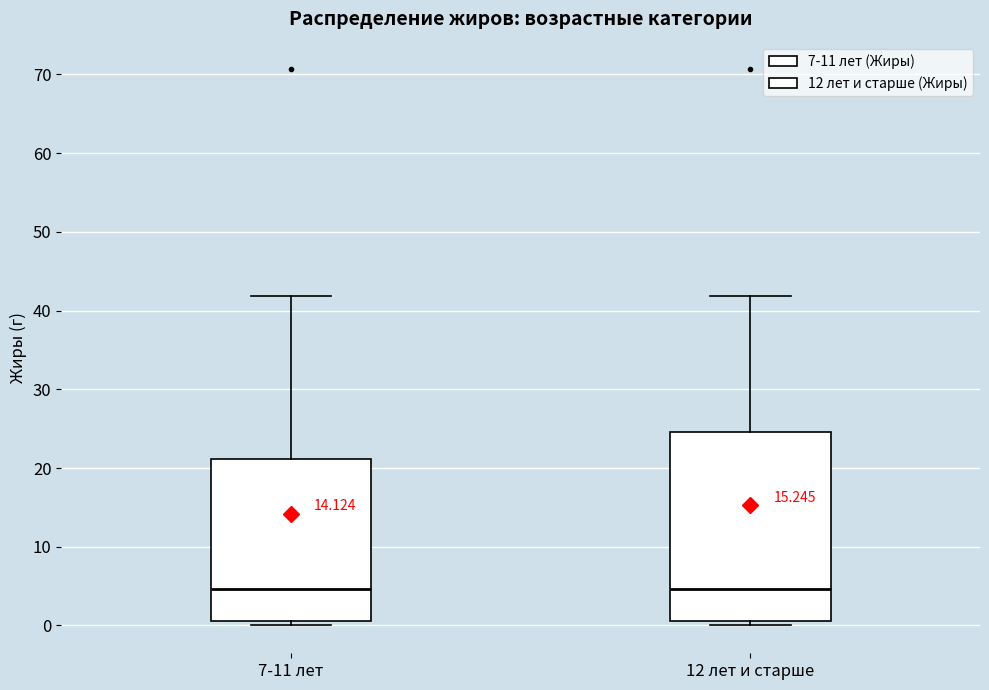

Reading left to right, read every box against the y-axis: the position of its median line, the range the box covers, and the ends of its whiskers. The values are not printed on the chart, so give them approximately, as read against the axis.

7-11 лет: median 5, box 1 to 21, whiskers 0 to 42
12 лет и старше: median 5, box 1 to 25, whiskers 0 to 42